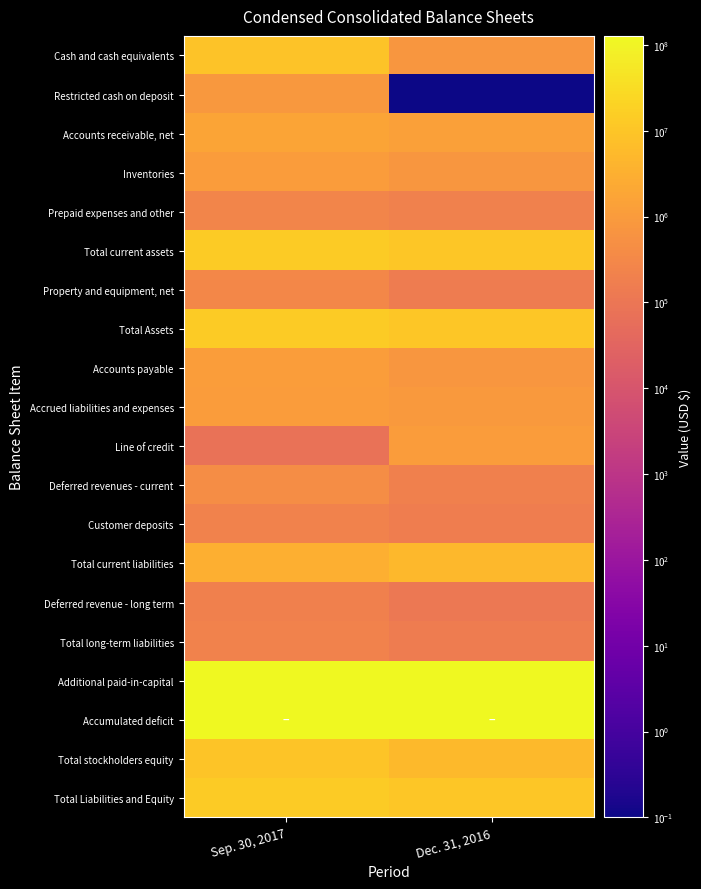

What is the total value across all series at Dec. 31, 2016?

298717152.1